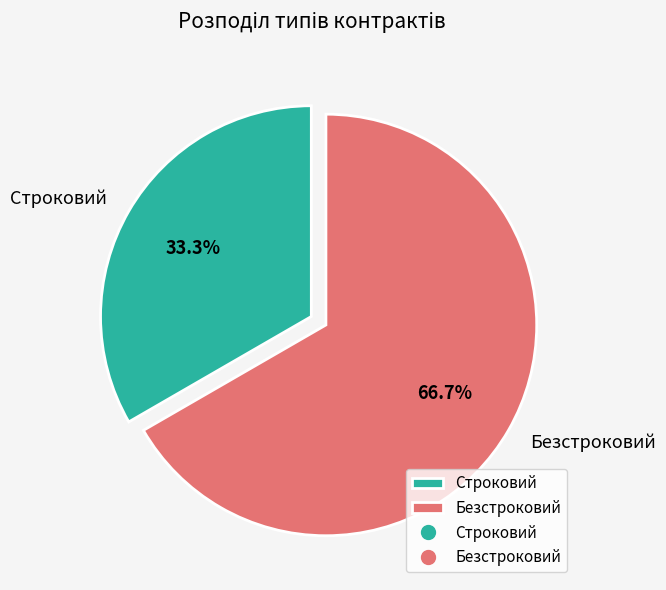

Rank the categories by value from highest to lowest.

Безстроковий, Строковий